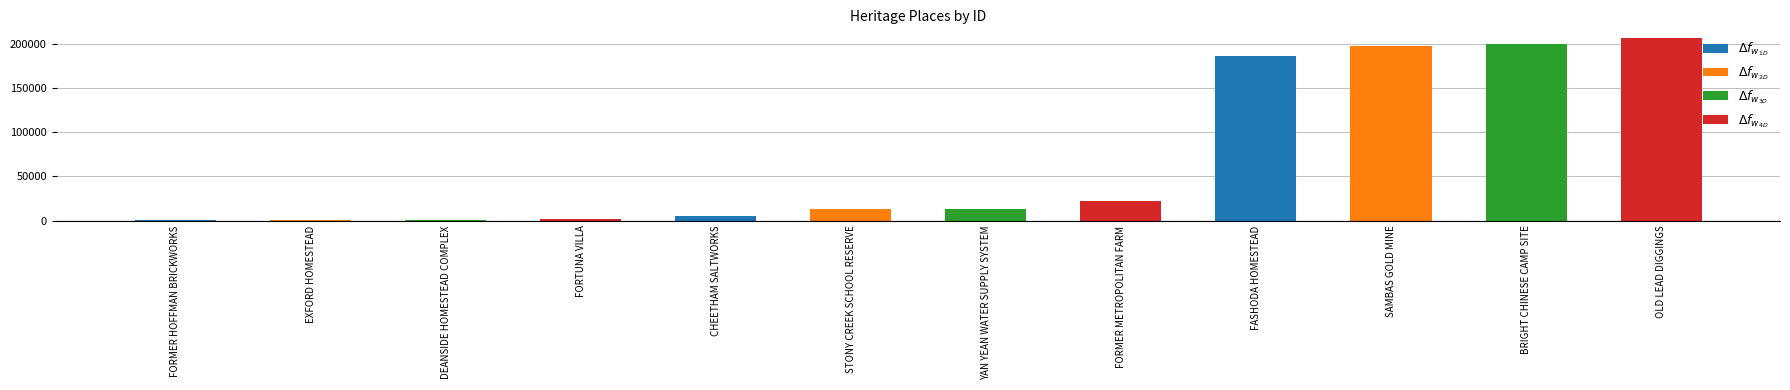

What is the difference between the second highest and minimum values in the $\Delta f_{w_{4D}}$ series?

22732